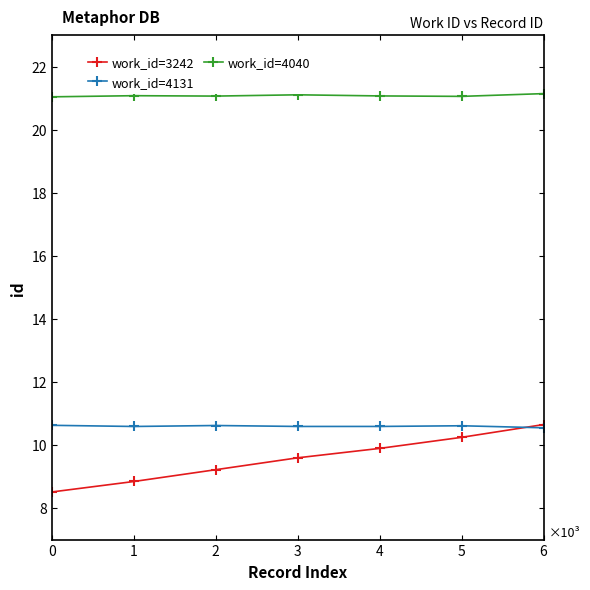

True or false: work_id=3242 has more than 2 interior local peaks.

False